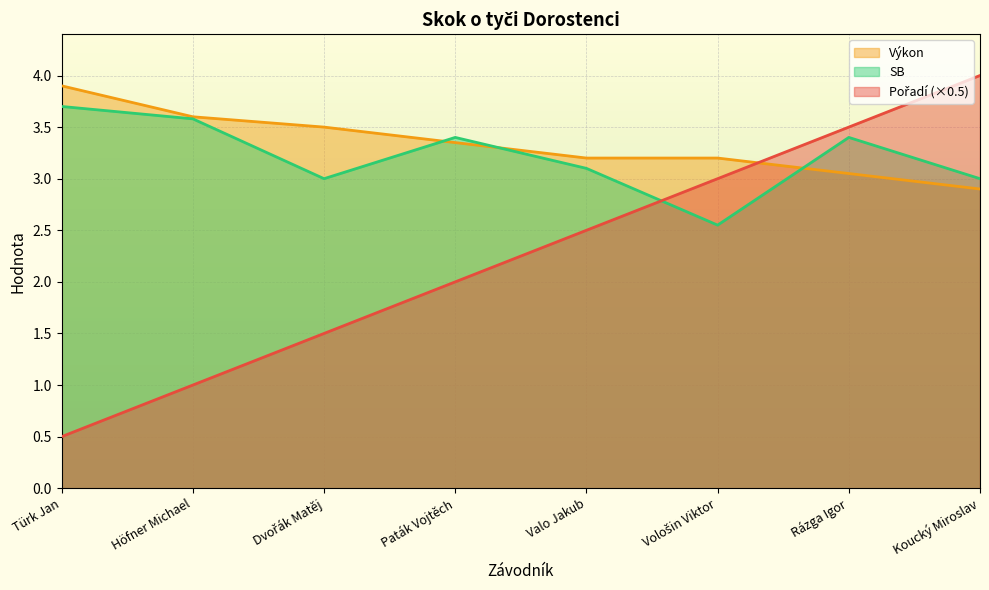

Where is Pořadí nearest to the value 2?

Paták Vojtěch